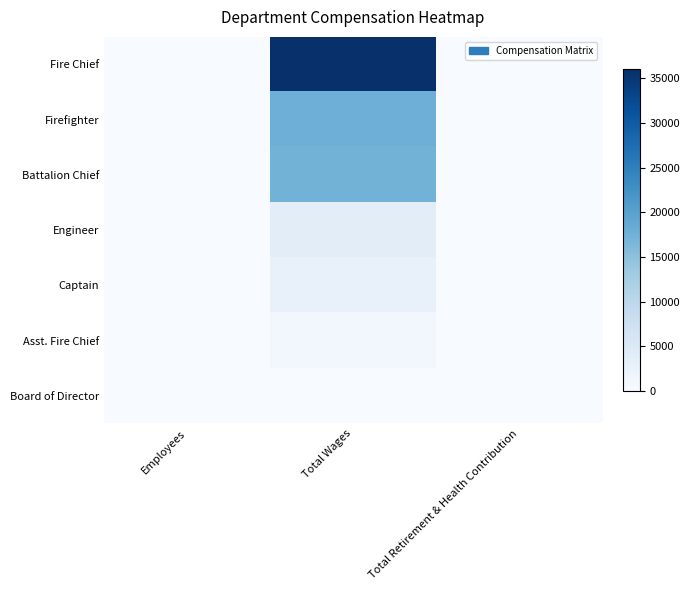

Which series has the largest total across all categories?

Fire Chief